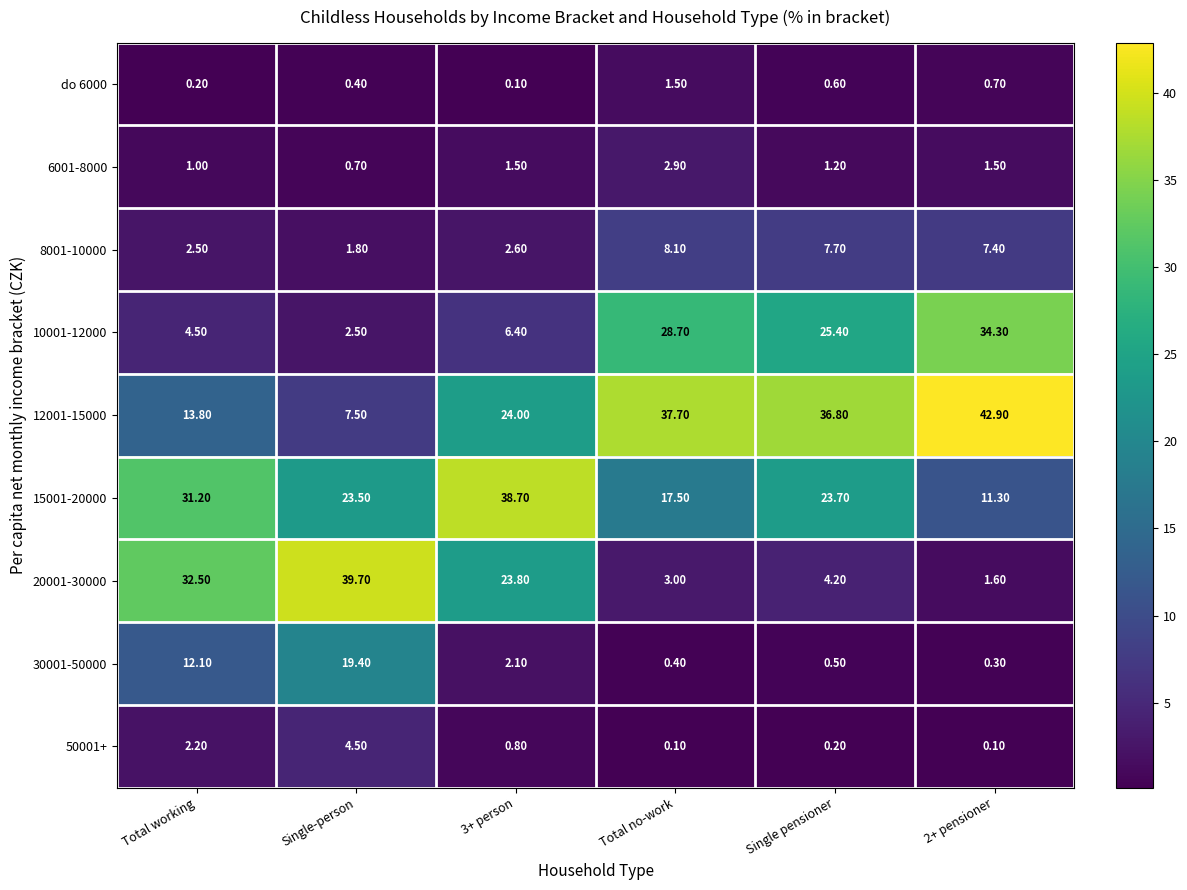

Rank the series by their maximum value, from highest to lowest.

12001-15000, 20001-30000, 15001-20000, 10001-12000, 30001-50000, 8001-10000, 50001+, 6001-8000, do 6000